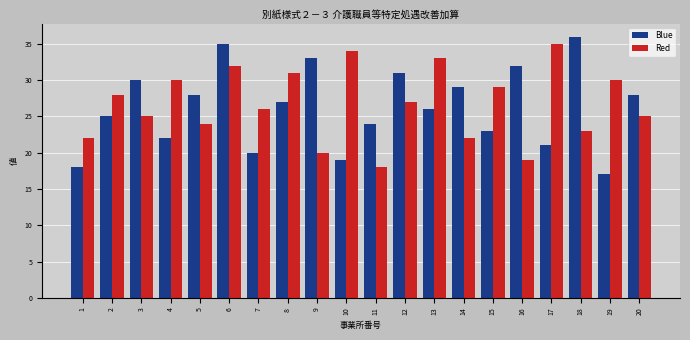

Which category has the highest value in the Blue series?

18